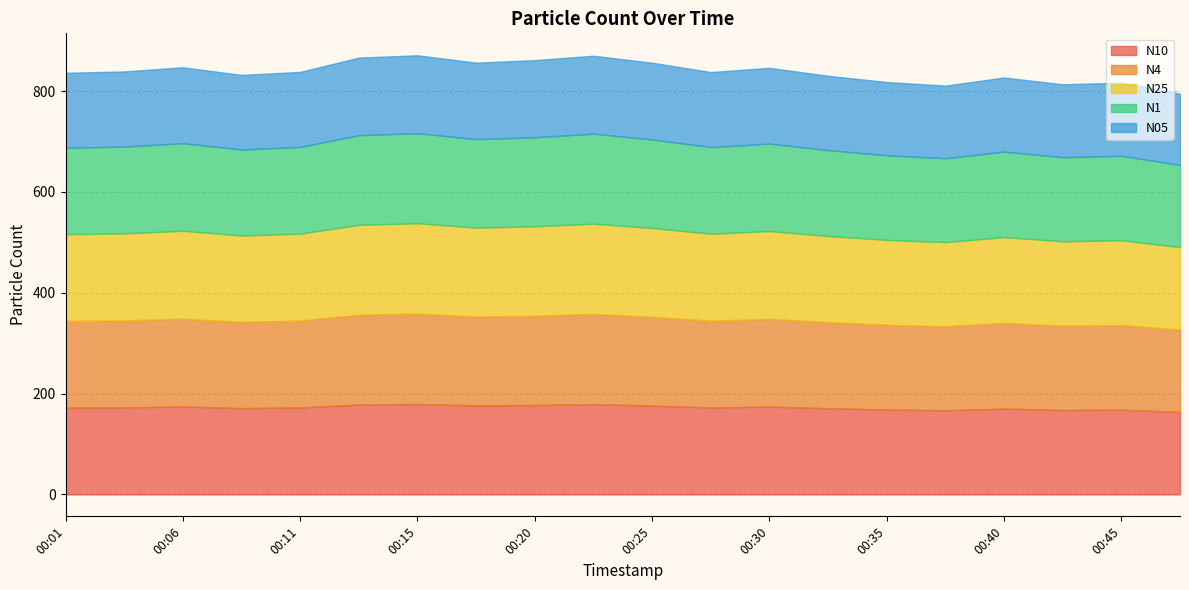

At which label does N1 first exceed 171?

00:01